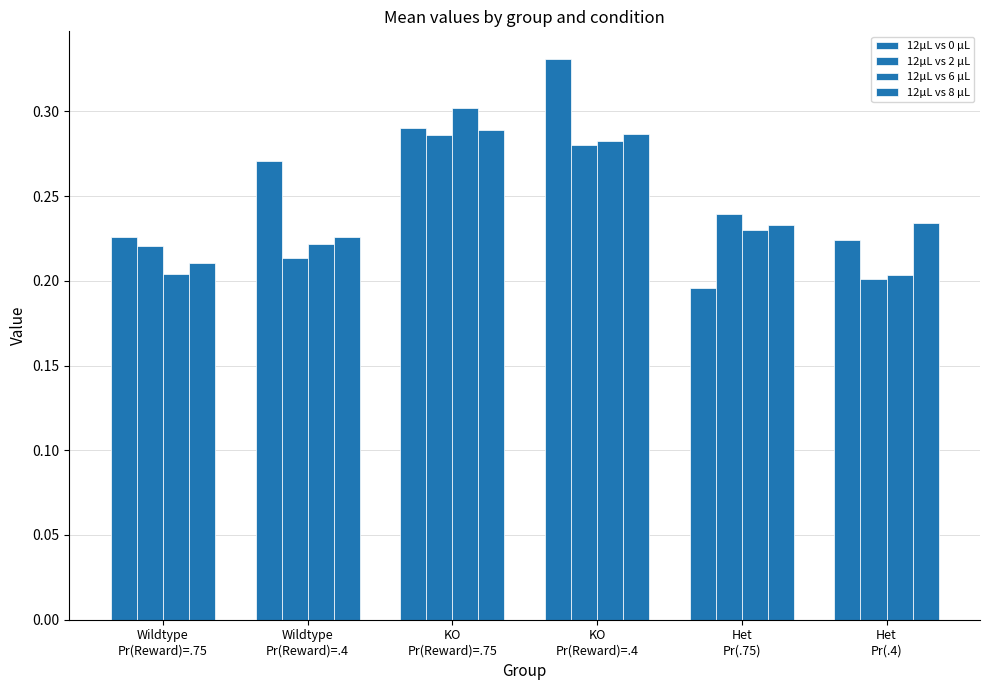

Does the chart contain stacked bars?

No